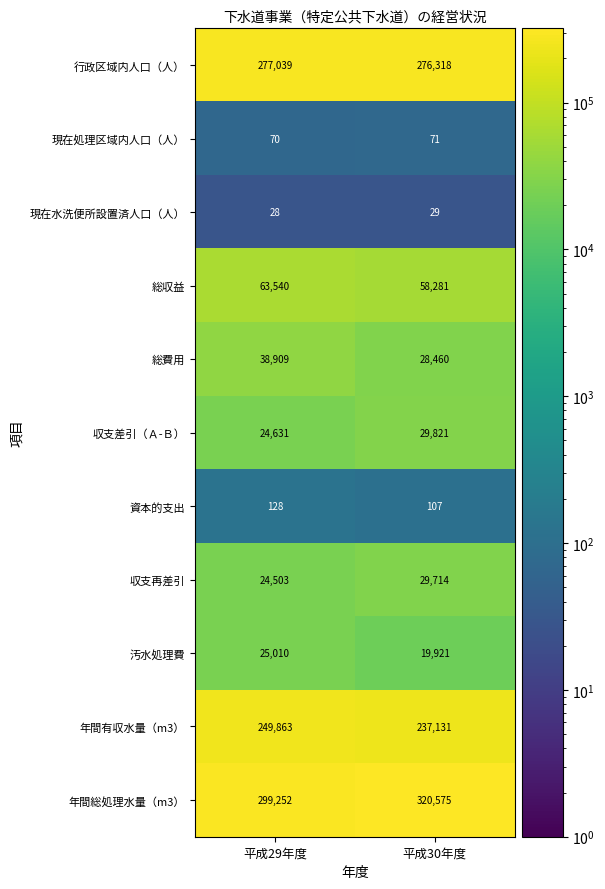

Which series changed the most between 平成29年度 and 平成30年度?

年間総処理水量（m3）